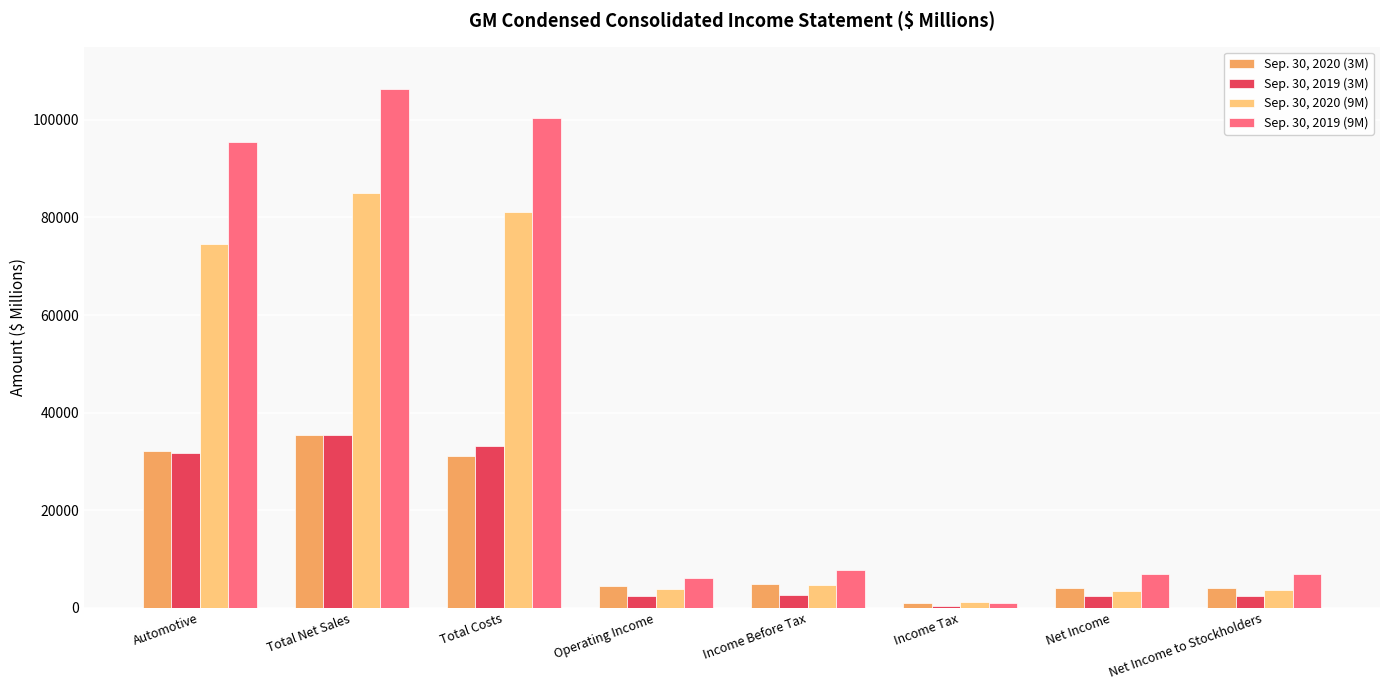

What is the maximum value shown in the chart?

106411